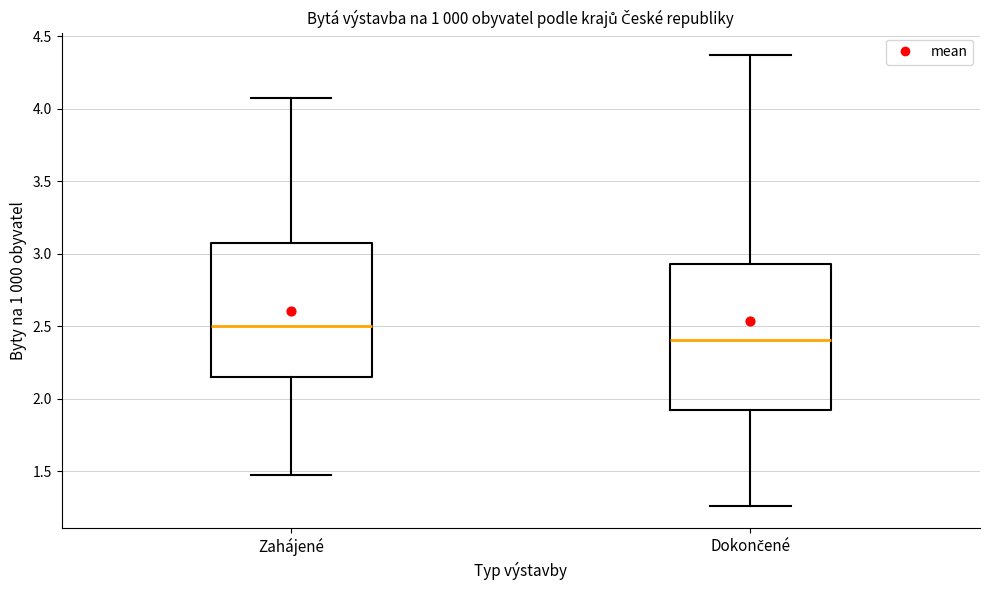

Reading left to right, transcribe this box plot: for each box, give where its median line is, the range the box spans, and where its two whiskers end, as read against the y-axis. The values are not printed on the chart, so give them approximately, as read against the axis.

Zahájené: median 2.50, box 2.15 to 3.05, whiskers 1.45 to 4.10
Dokončené: median 2.40, box 1.90 to 2.95, whiskers 1.25 to 4.35